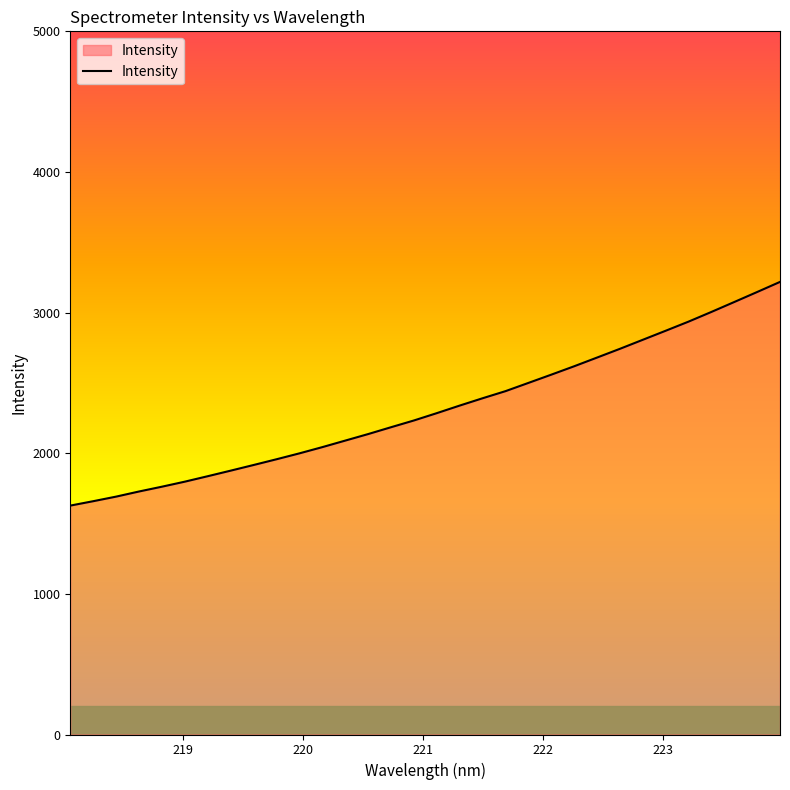

What is the sum of all values?

74153.7